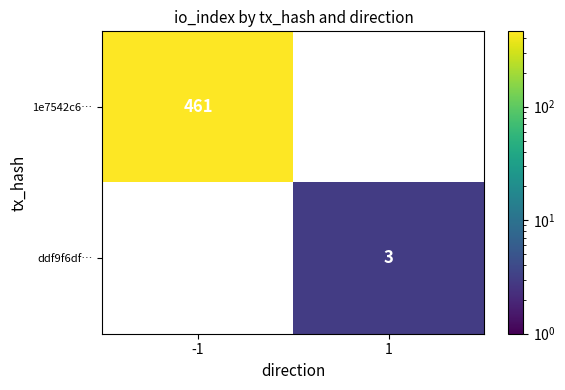

The 1e7542c6… series shows 232 at -1. True or false?

False